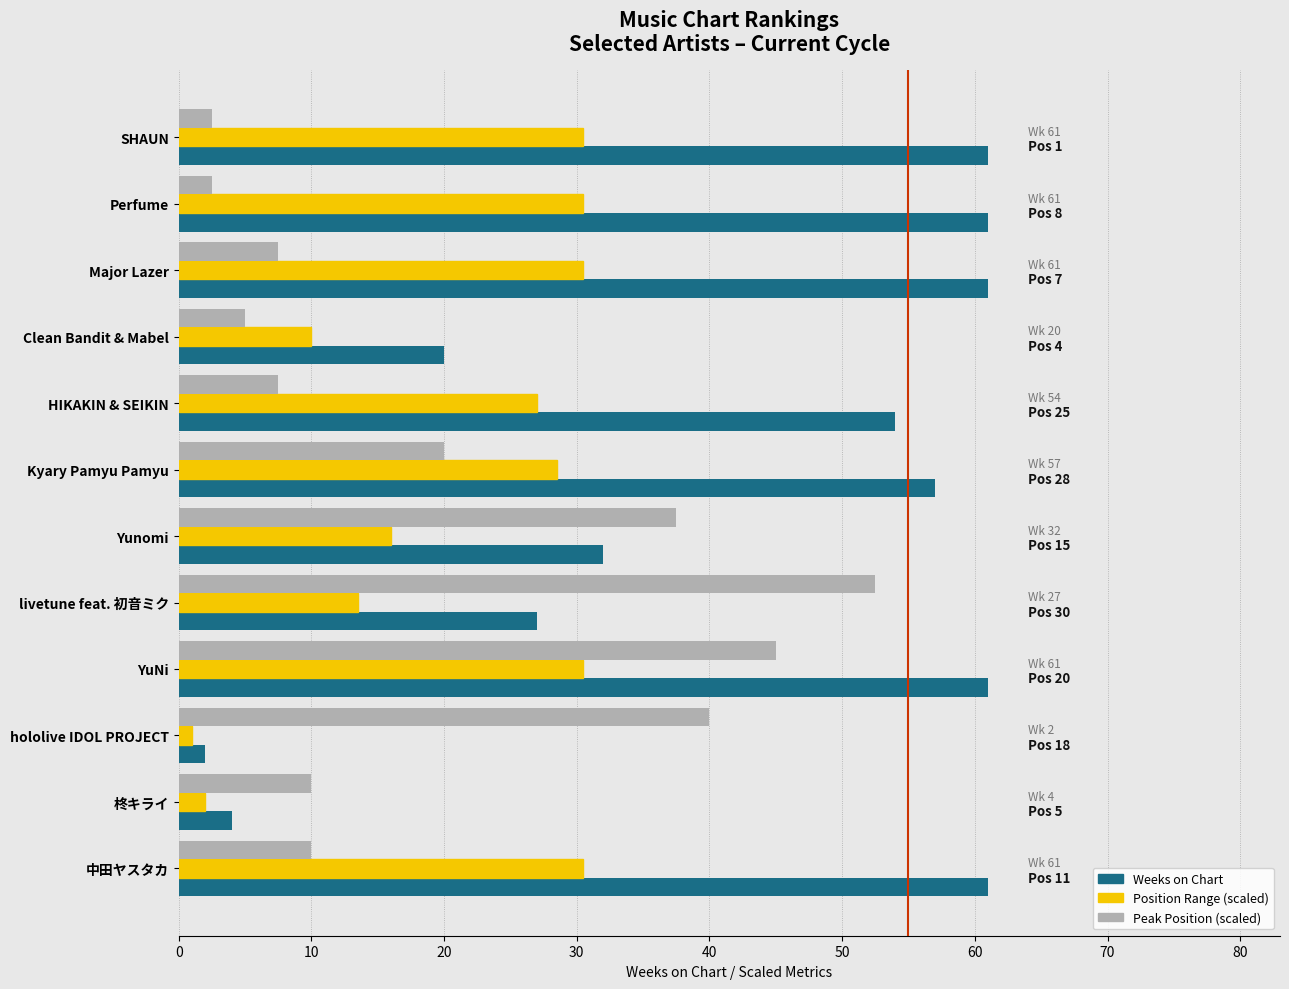

What is the total value across all series at HIKAKIN & SEIKIN?

88.5